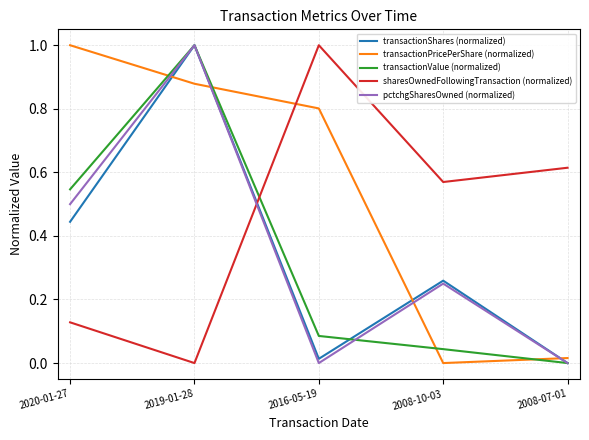

Which category has the highest value in the transactionPricePerShare (normalized) series?

2020-01-27